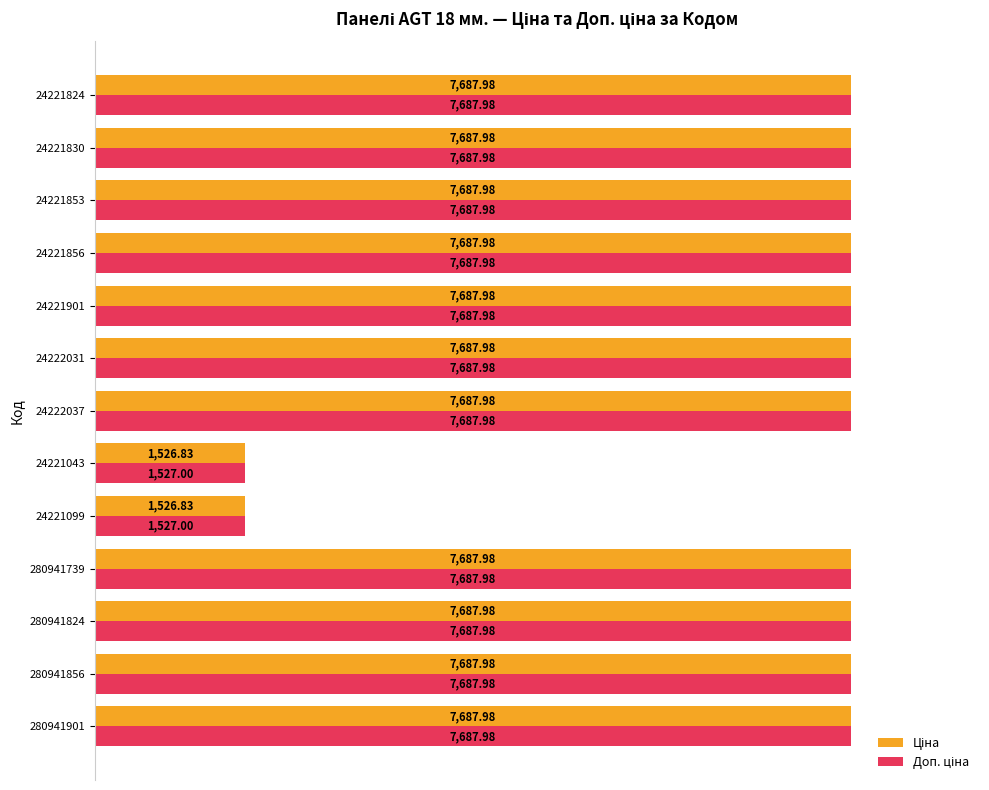

What is the total value across all series at 24221824?

15376.0